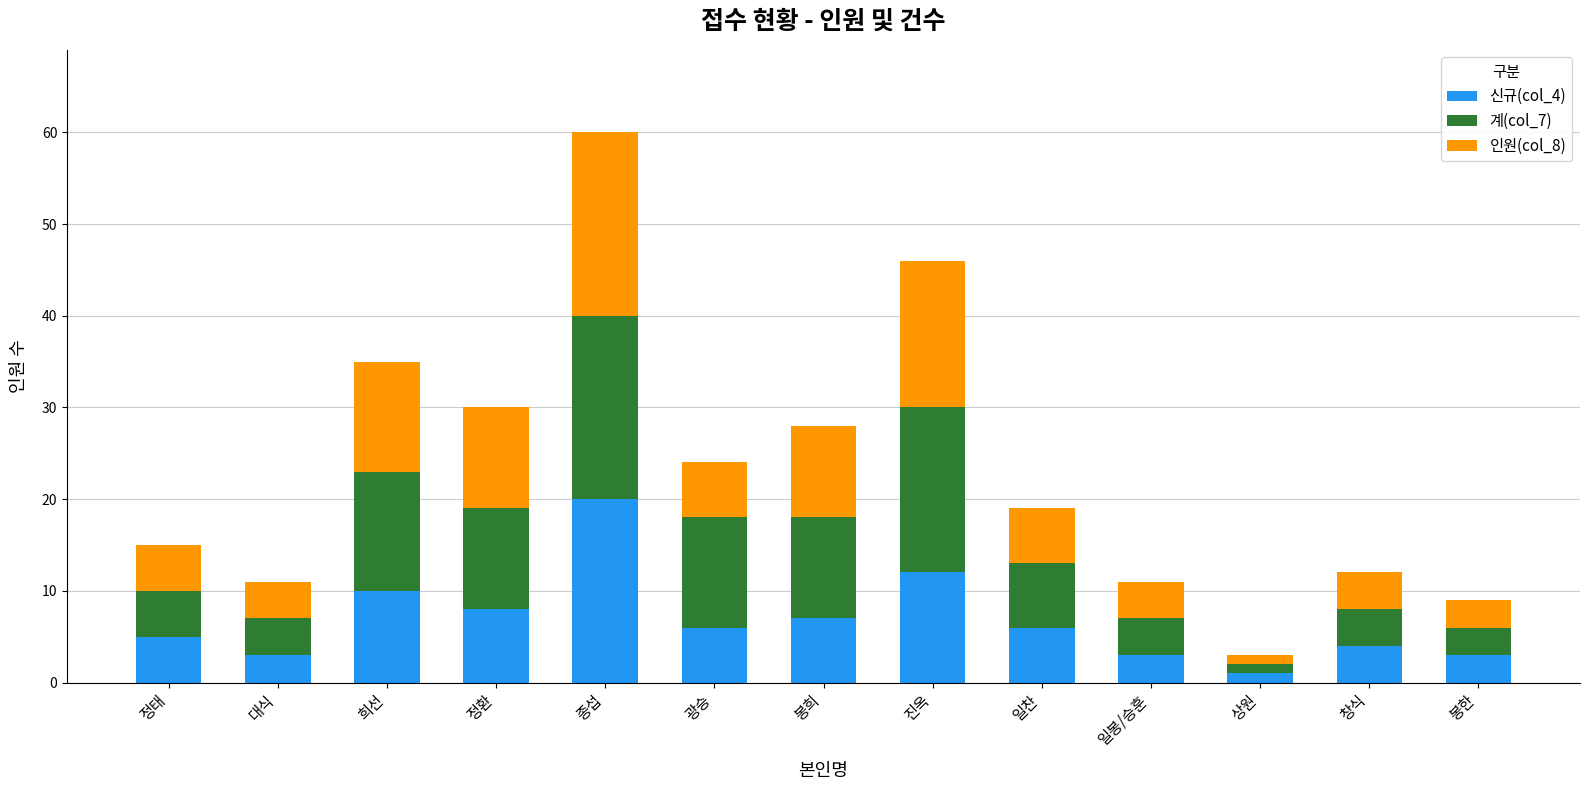

At which category is the sum across all series the highest?

종섭